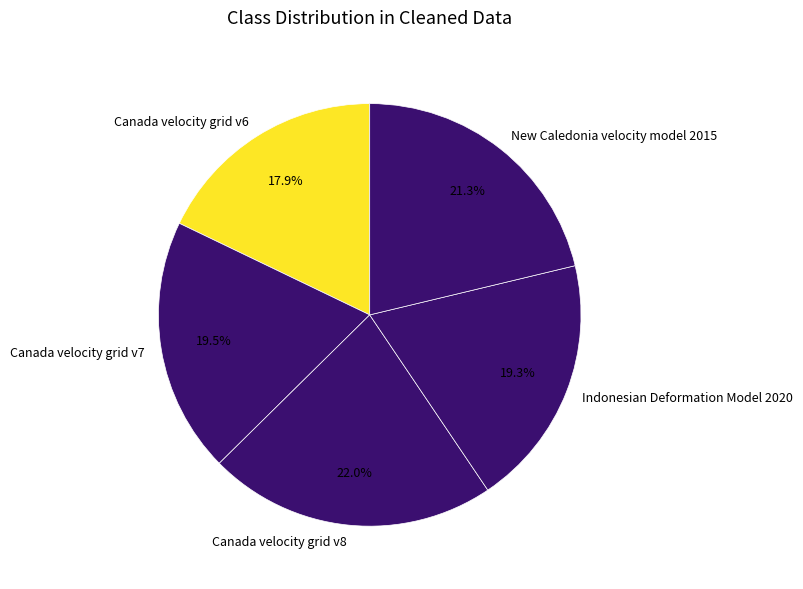

The New Caledonia velocity model 2015 slice represents 34% of the pie. True or false?

False